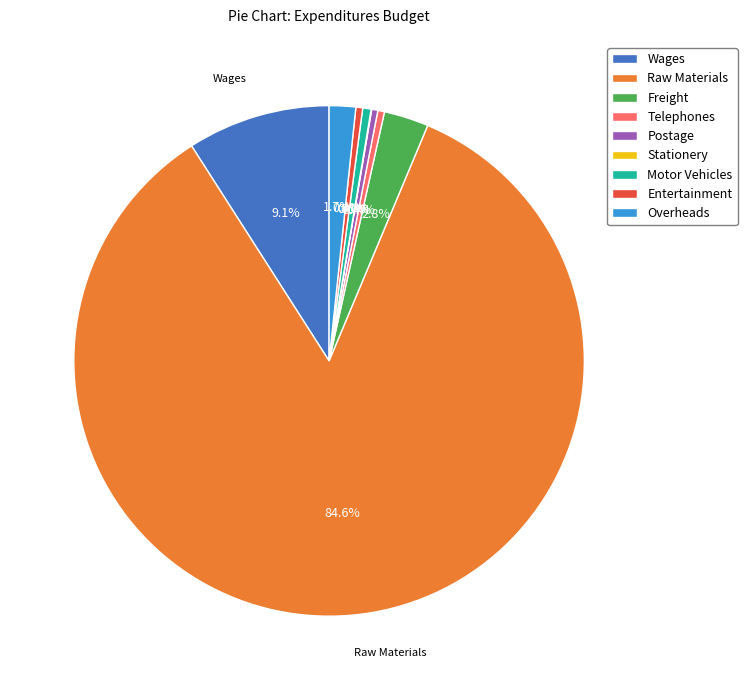

Does Freight account for over 50% of the chart?

No